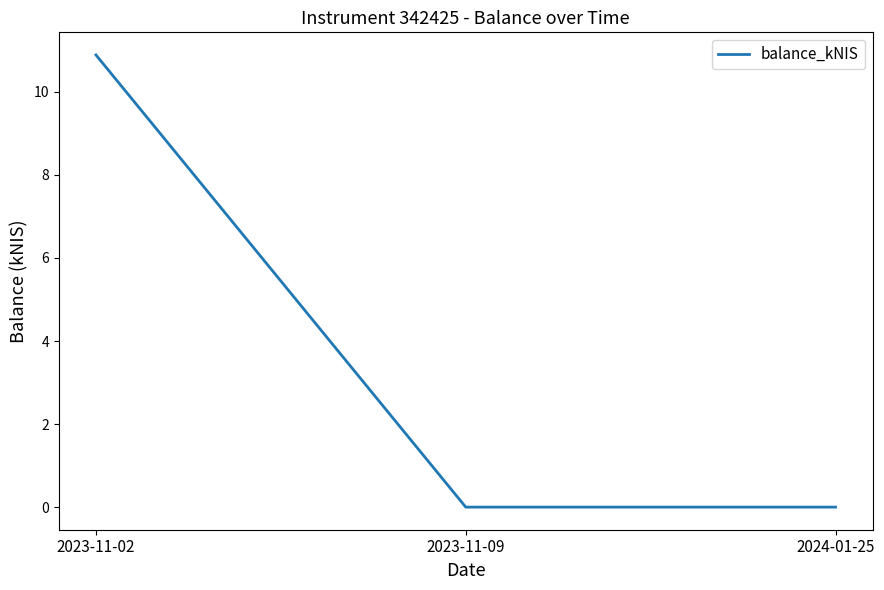

Does the chart have visible grid lines?

No